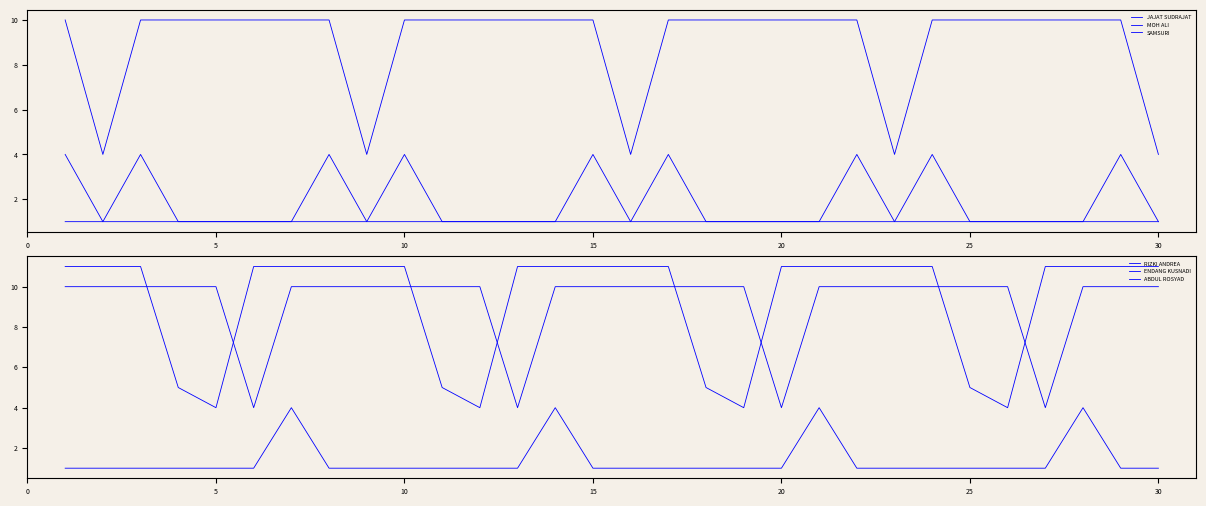

In ENDANG KUSNADI, how many points are lower than both neighbors (excluding endpoints)?

4